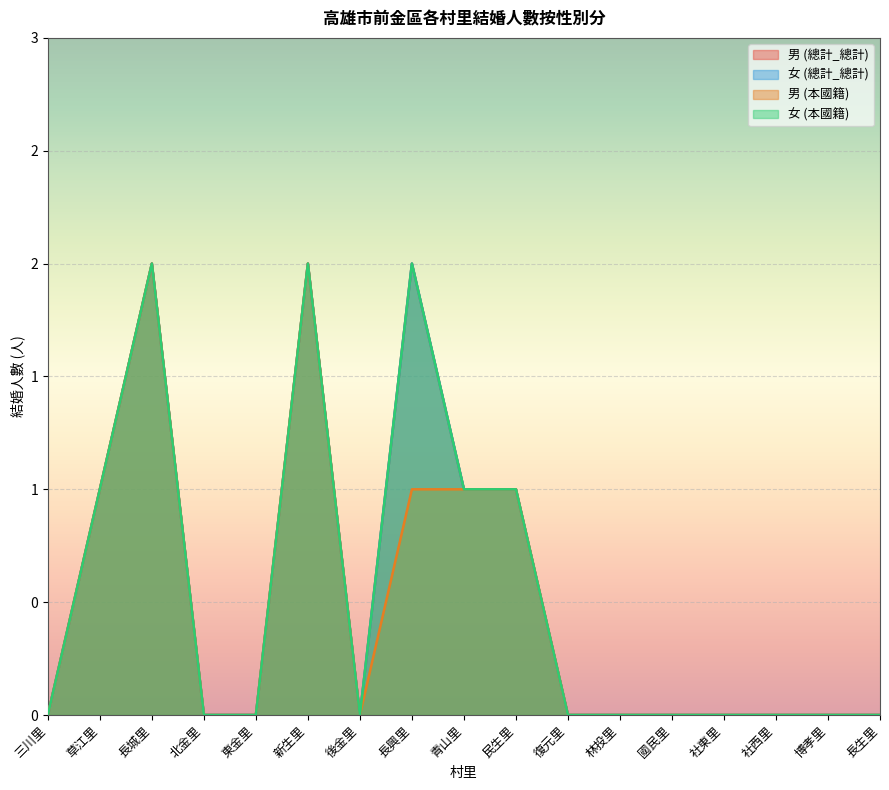

Count the 女 (本國籍) values in the range 0 to 1.

14